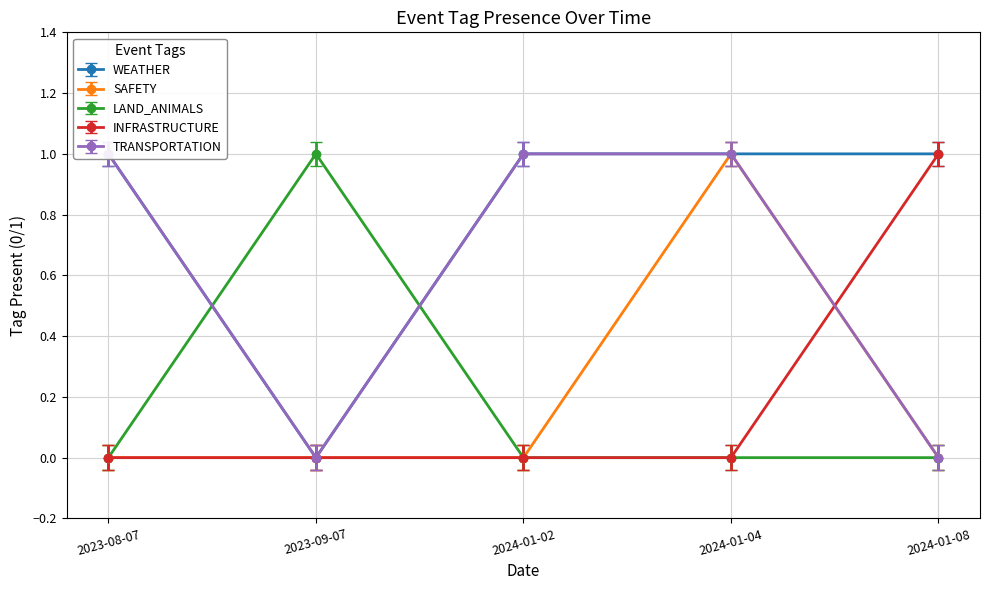

List the labels in order of LAND_ANIMALS value, smallest first.

2024-01-04, 2024-01-02, 2024-01-08, 2023-08-07, 2023-09-07